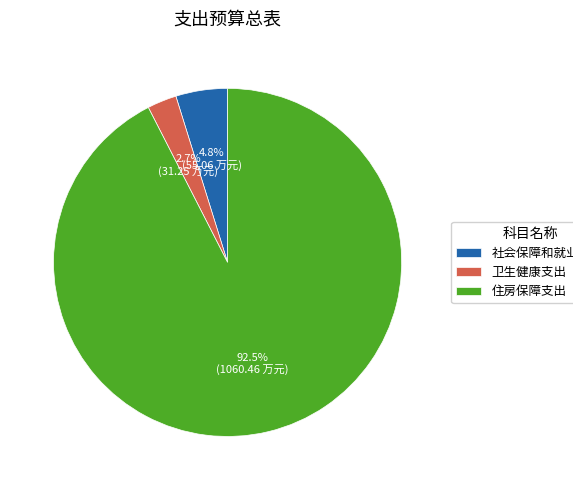

Between 社会保障和就业支出 and 住房保障支出, which is larger?

住房保障支出